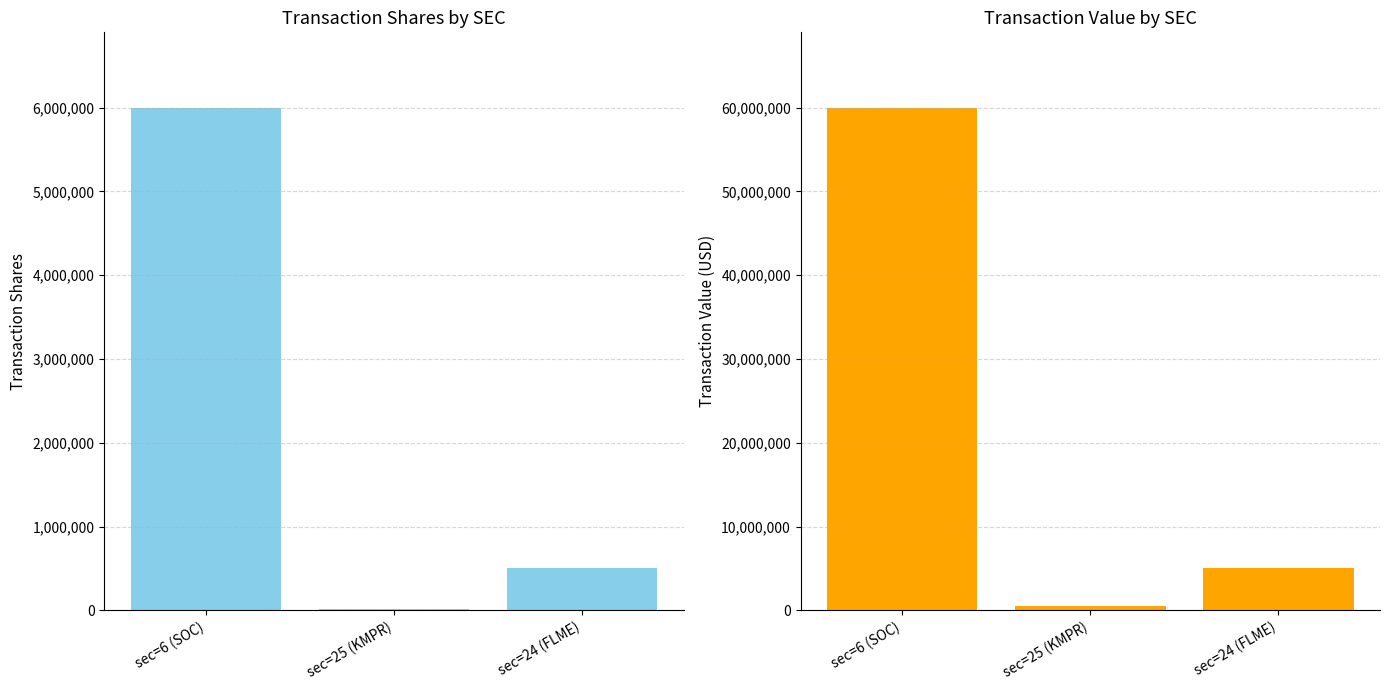

What is the total value across all series at sec=25 (KMPR)?

571640